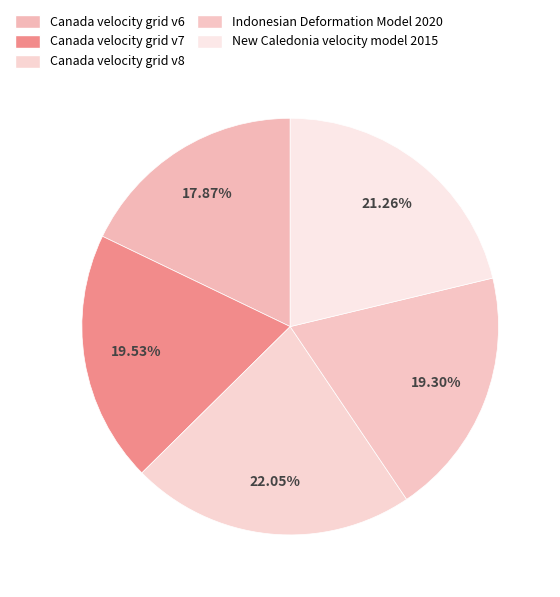

To the nearest percent, what is the combined percentage of New Caledonia velocity model 2015 and Canada velocity grid v6?

39%